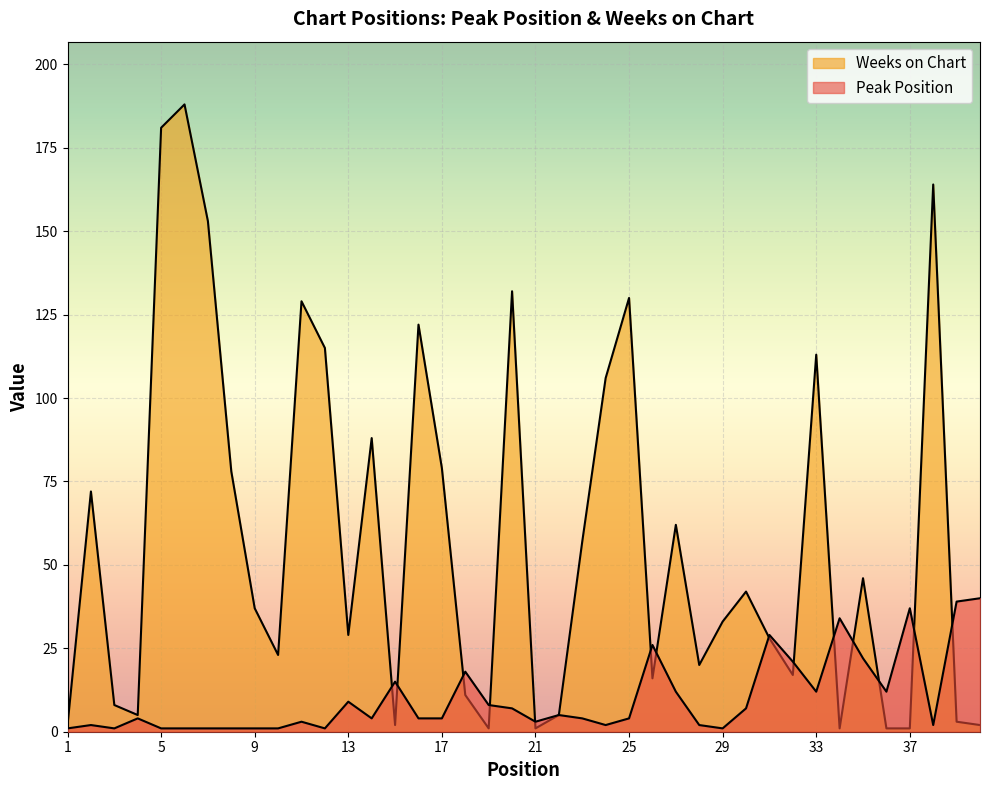

At which category does Peak Position reach its first local peak?

2